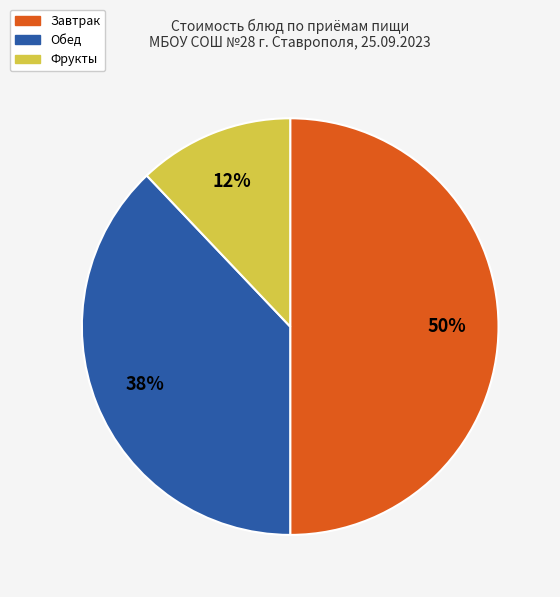

How many segments does this pie chart have?

3